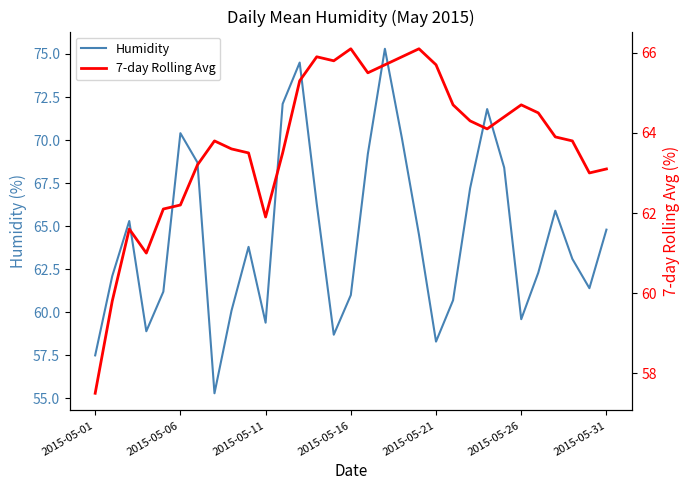

What is the lowest value of the Humidity series?

55.3